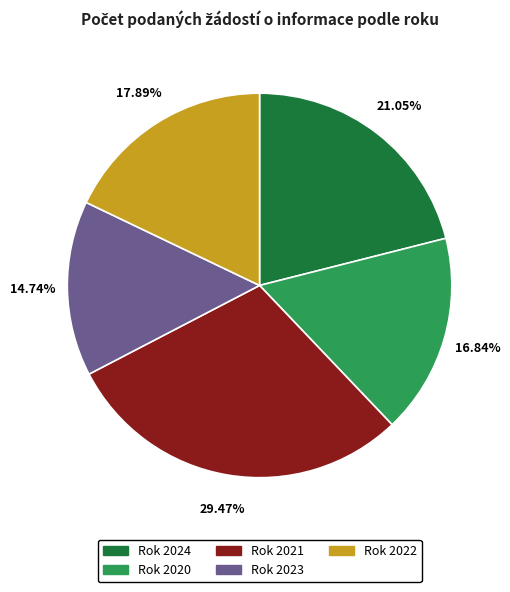

Which has a higher value, Rok 2020 or Rok 2023?

Rok 2020